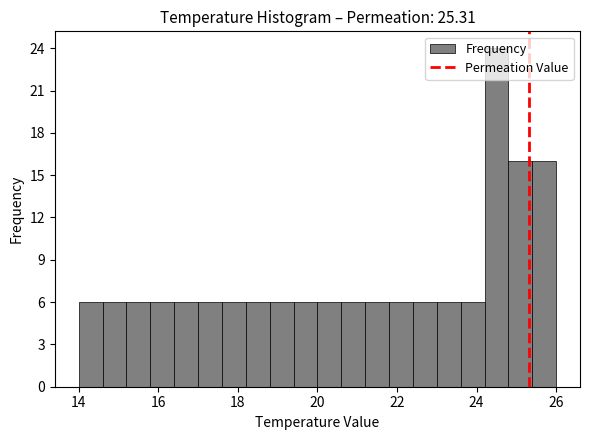

Around what value on the x-axis is the tallest bar? Give the approximate position of its centre, as read against the axis.

24.6